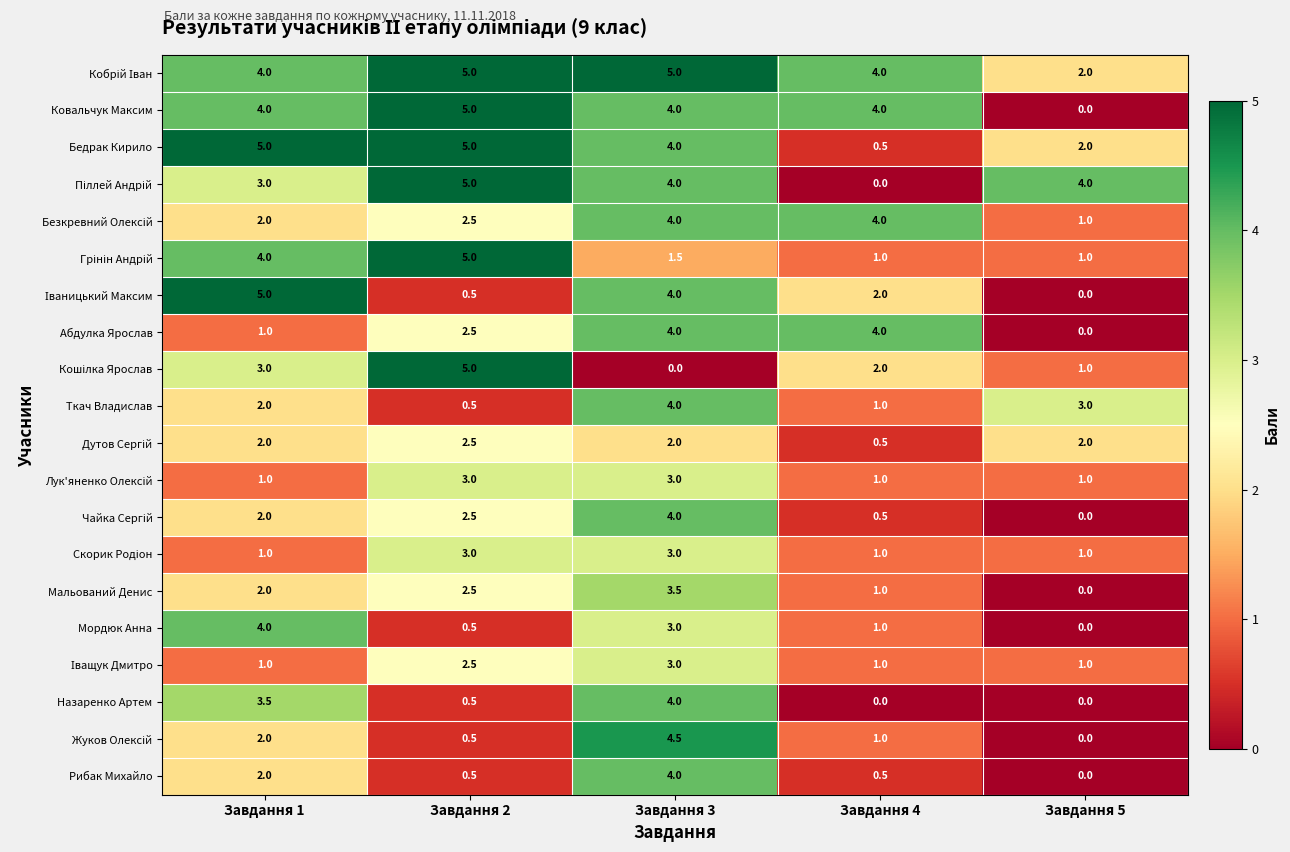

What value does the Мальований Денис series have at Завдання 1?

2.0